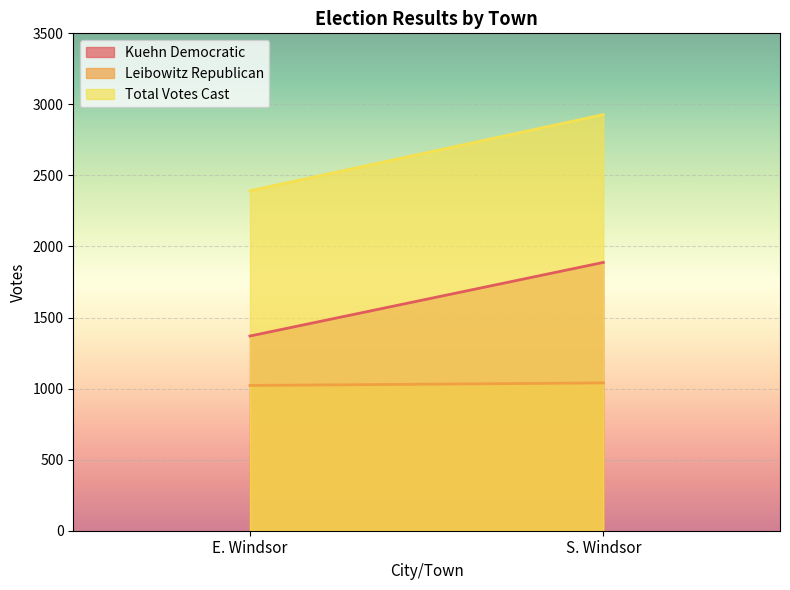

How many data points in Total Votes Cast are less than 2928?

1